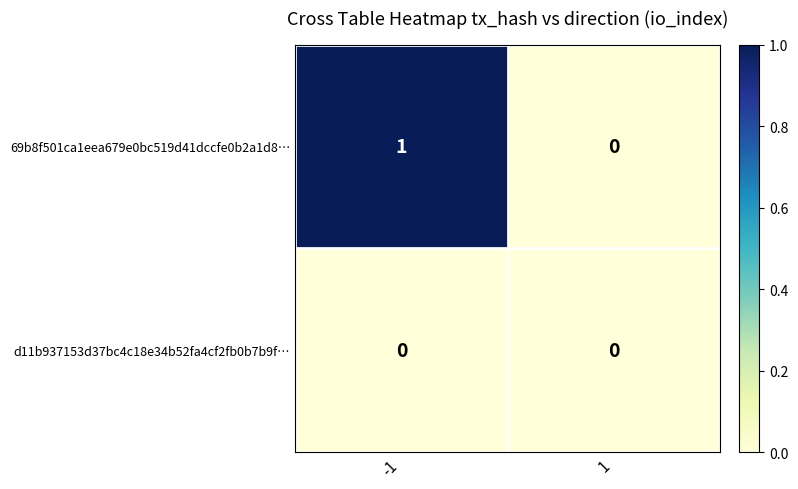

List the series in order of their overall mean, lowest first.

d11b937153d37bc4c18e34b52fa4cf2fb0b7b9f…, 69b8f501ca1eea679e0bc519d41dccfe0b2a1d8…